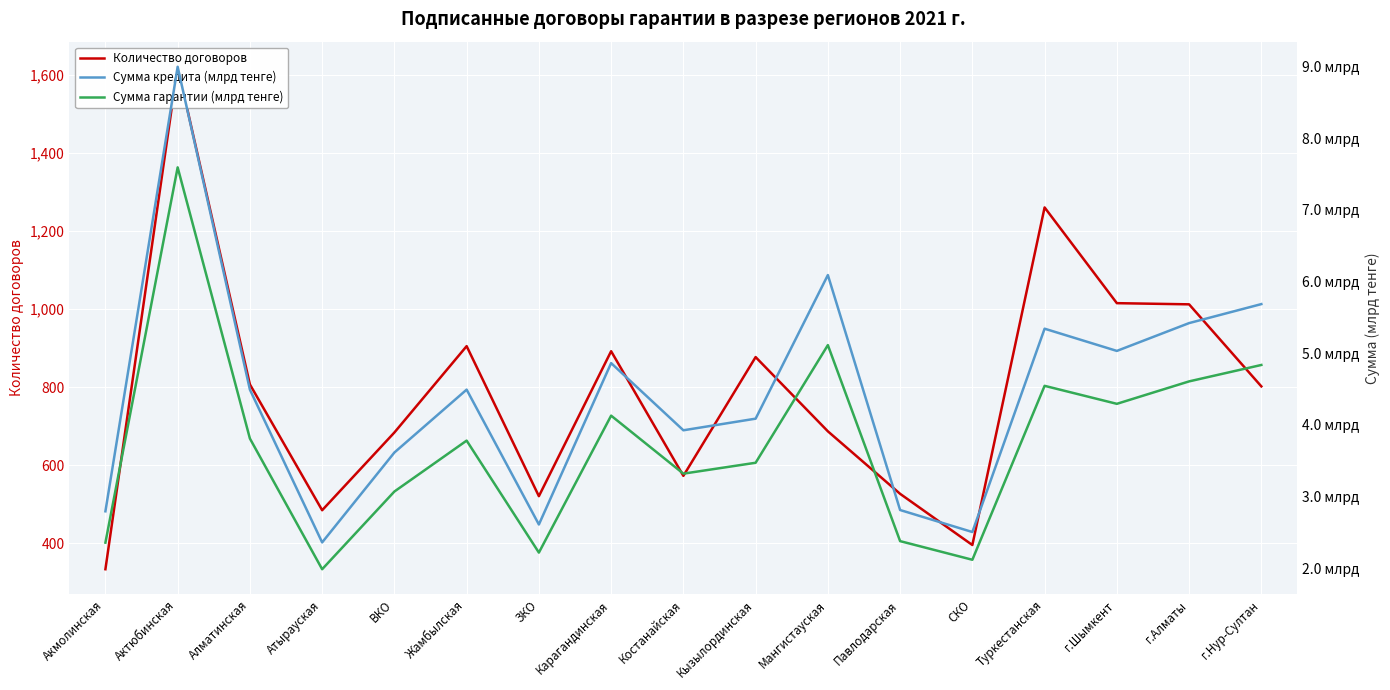

True or false: Сумма гарантии (млрд тенге) and Сумма кредита (млрд тенге) cross at least once.

False